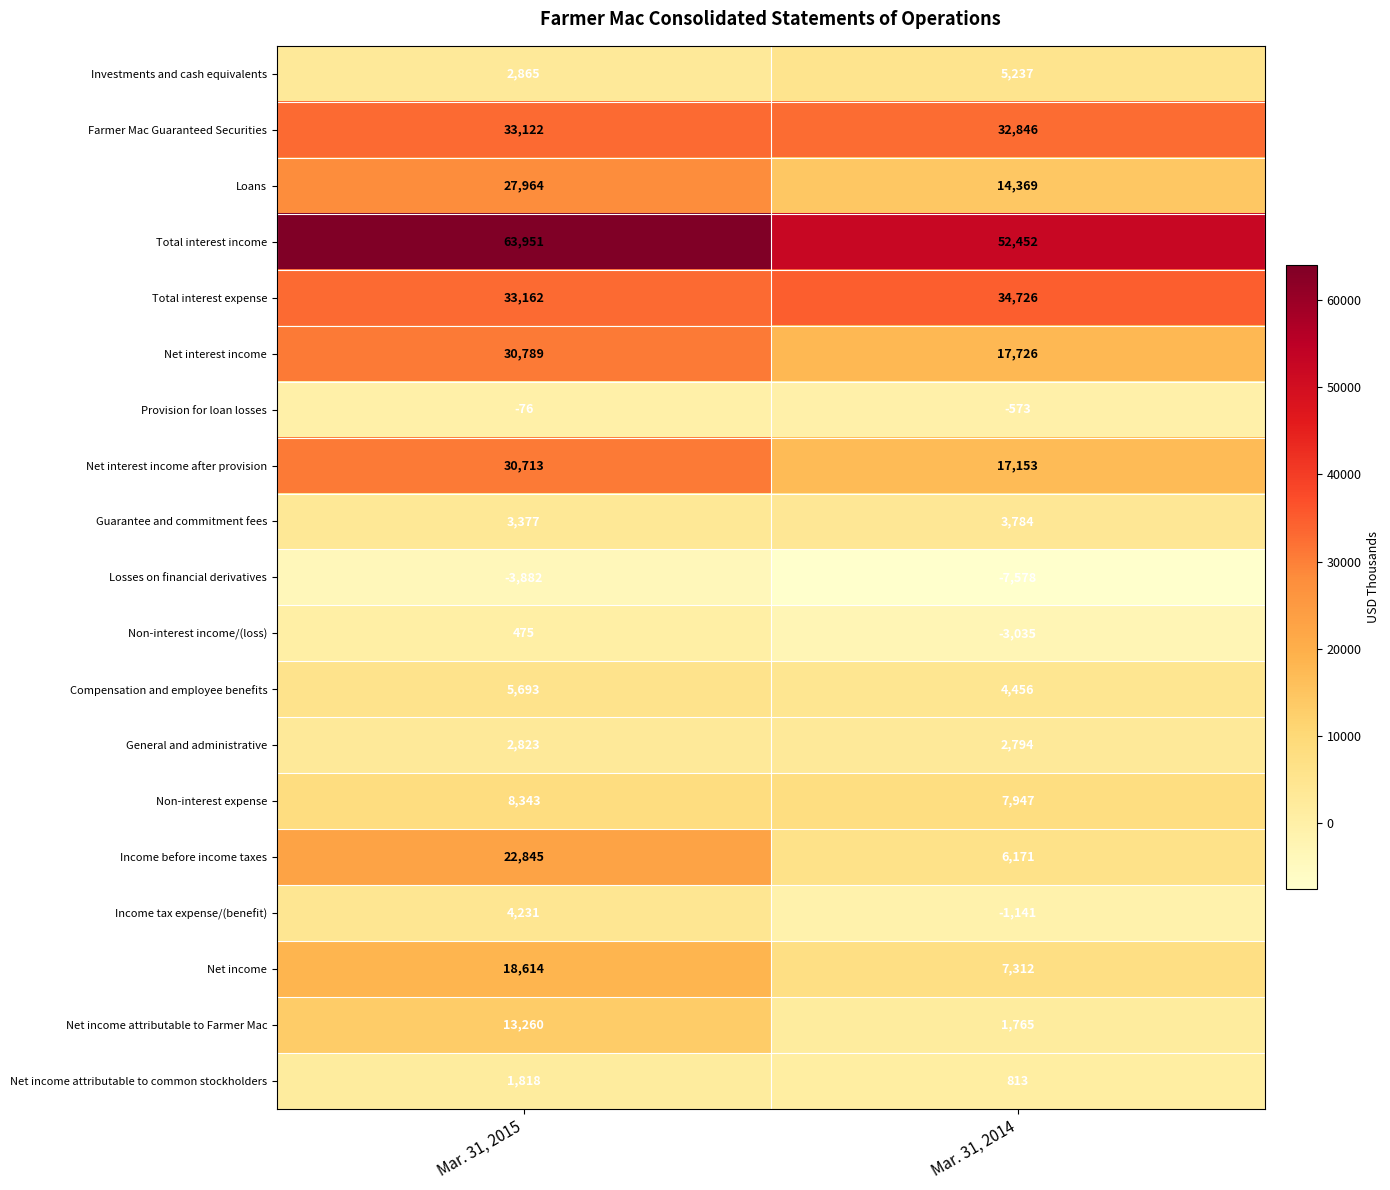

Which series changed the most between Mar. 31, 2015 and Mar. 31, 2014?

Income before income taxes